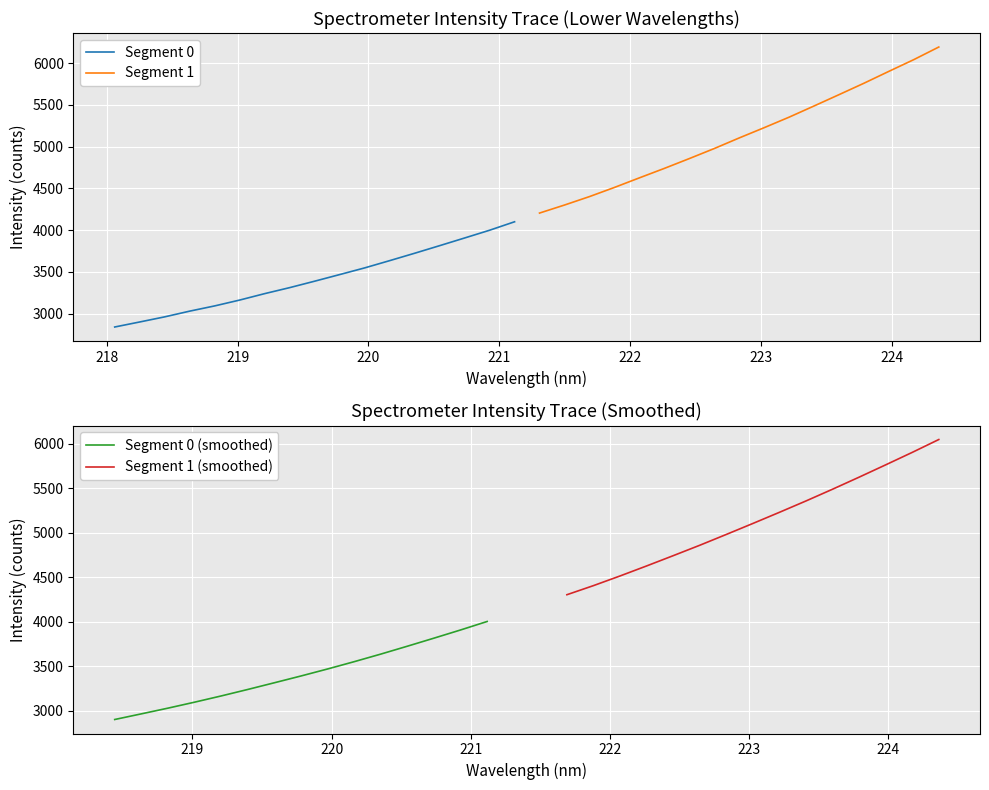

What is the difference between the 218-224 nm values at 10 and 17?

656.6